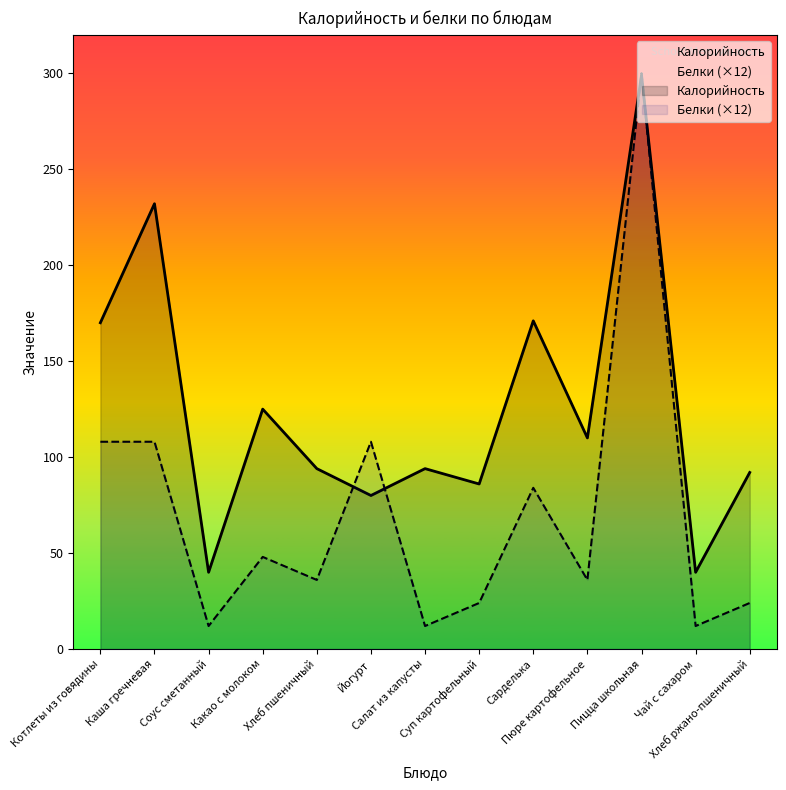

Count the number of data series in this chart.

2